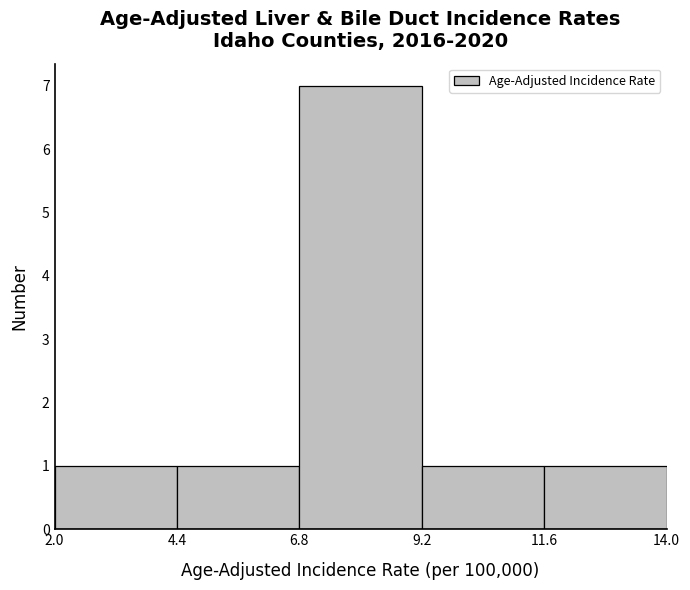

What is the height of the bar covering 4.4 to 6.8 on the x-axis? The values are not printed on the chart, so give them approximately, as read against the axis.

1